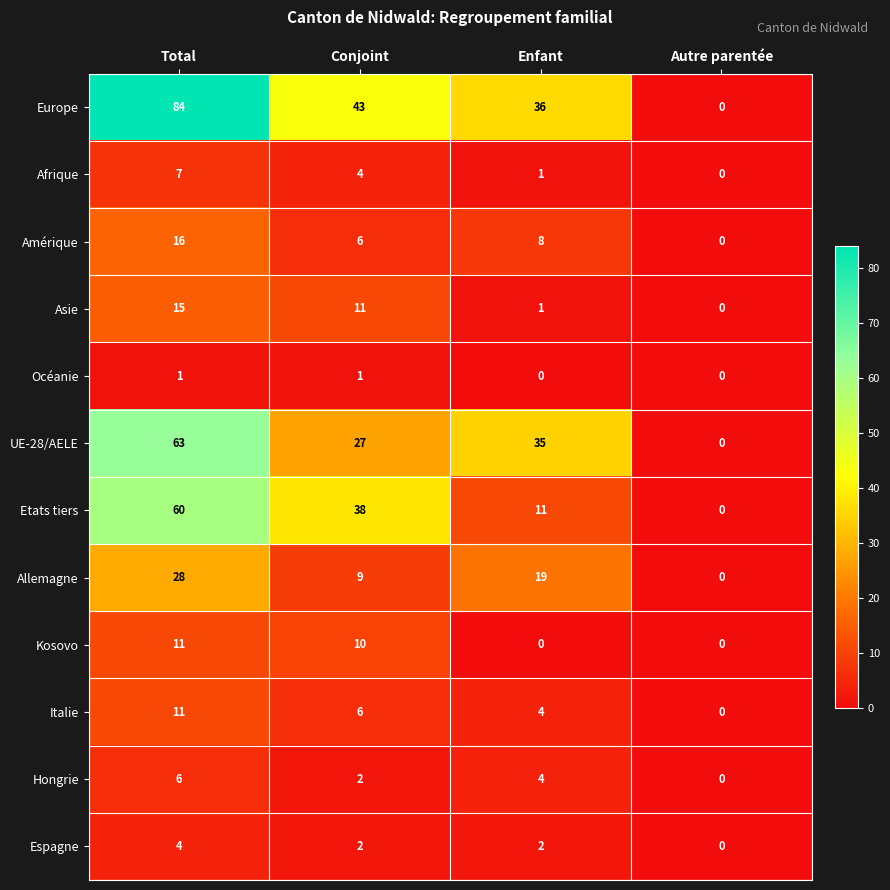

At which label is Asie closest to 7?

Conjoint